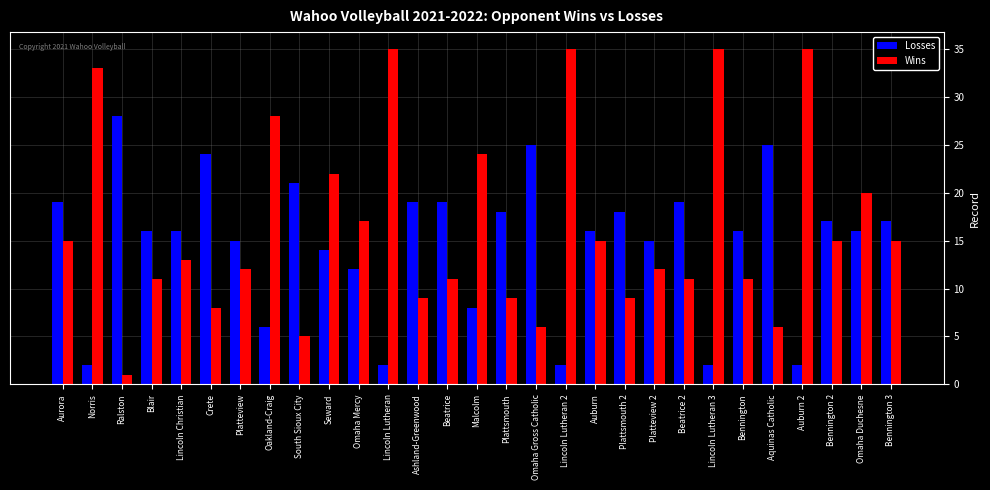

What is the difference between the maximum and minimum values in the Wins series?

34